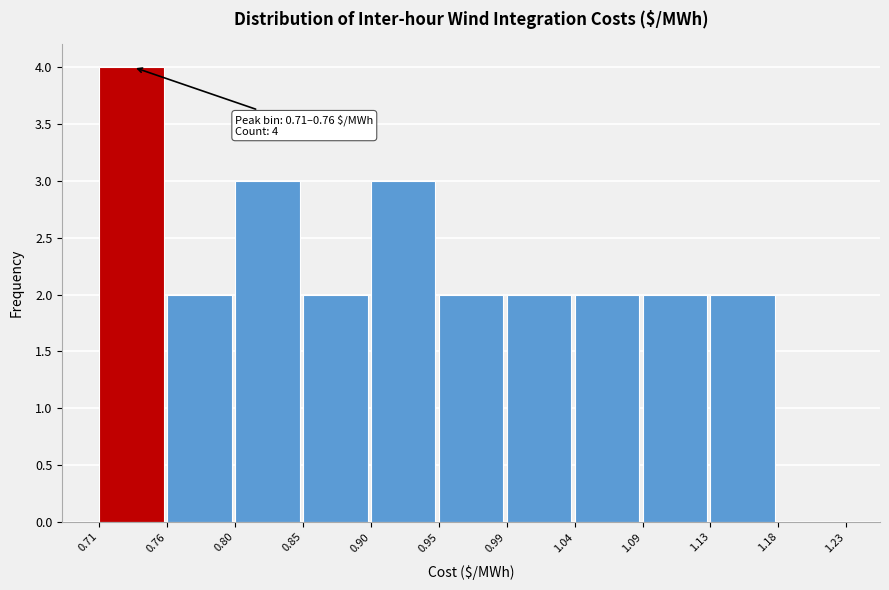

Which range on the x-axis has the tallest bar?

0.71 to 0.76